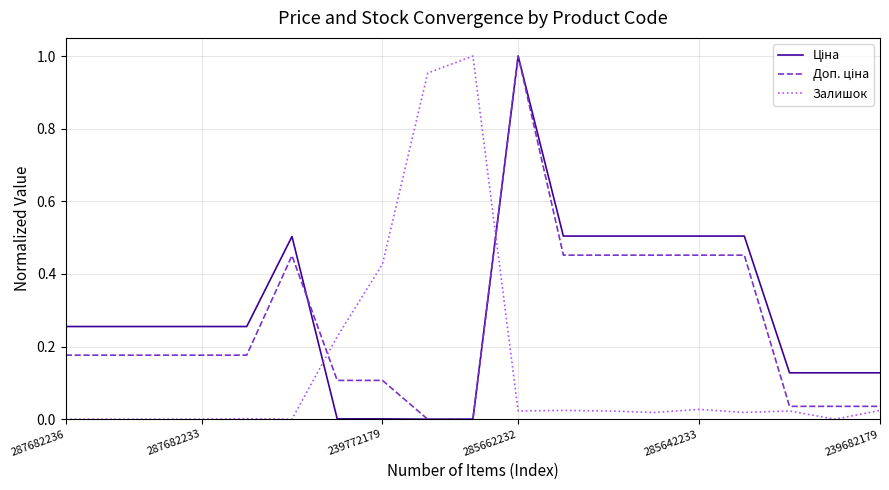

At which category is the sum across all series the highest?

285662232